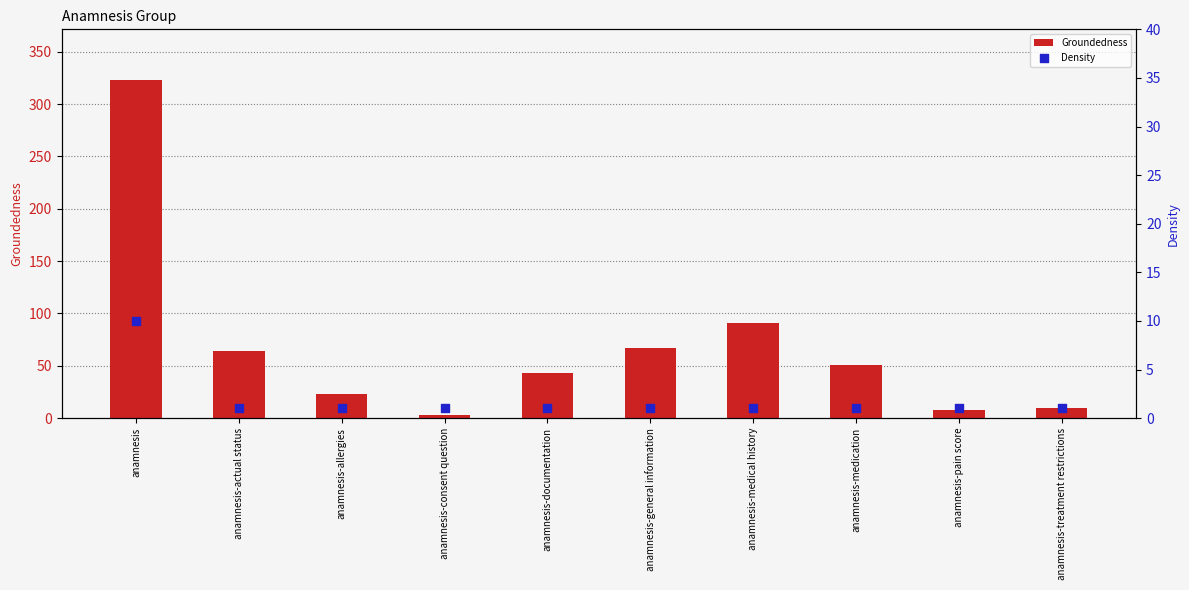

Which series reaches the minimum Y coordinate?

Density